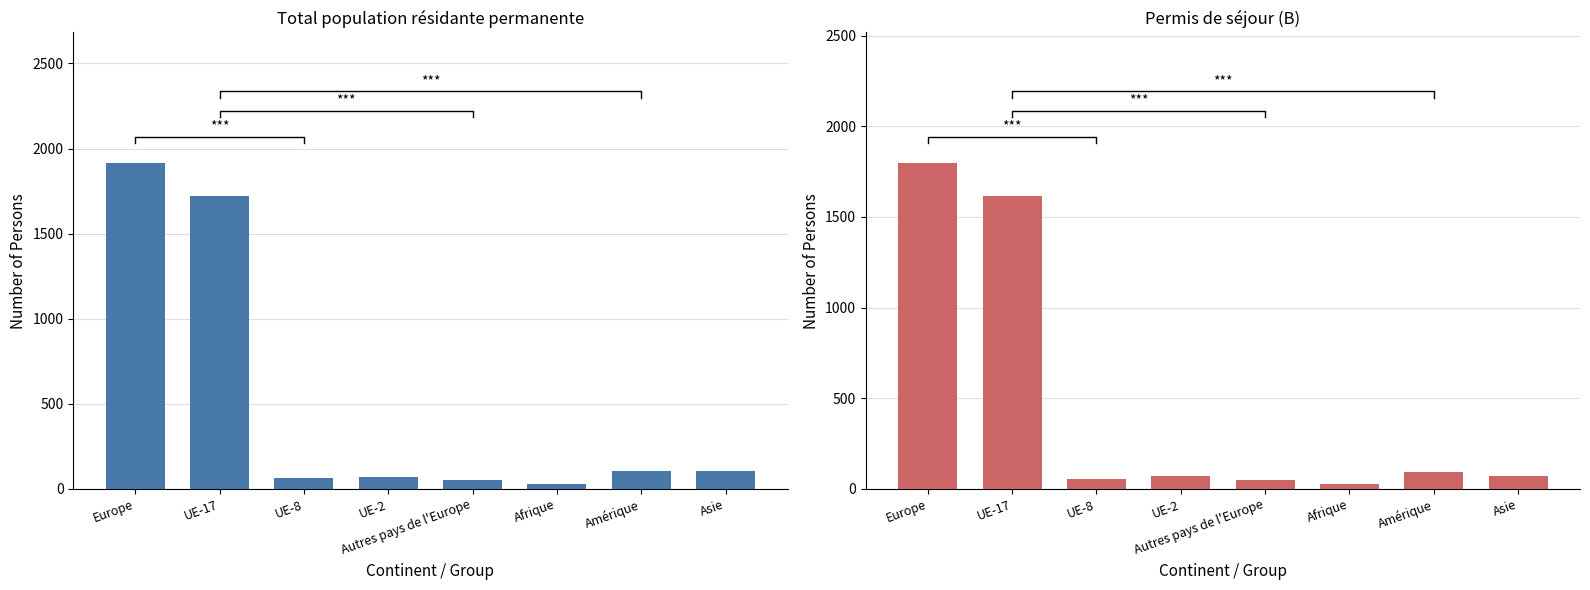

What is the value of the Permis de séjour (B) bar at the 6th from the left?

27